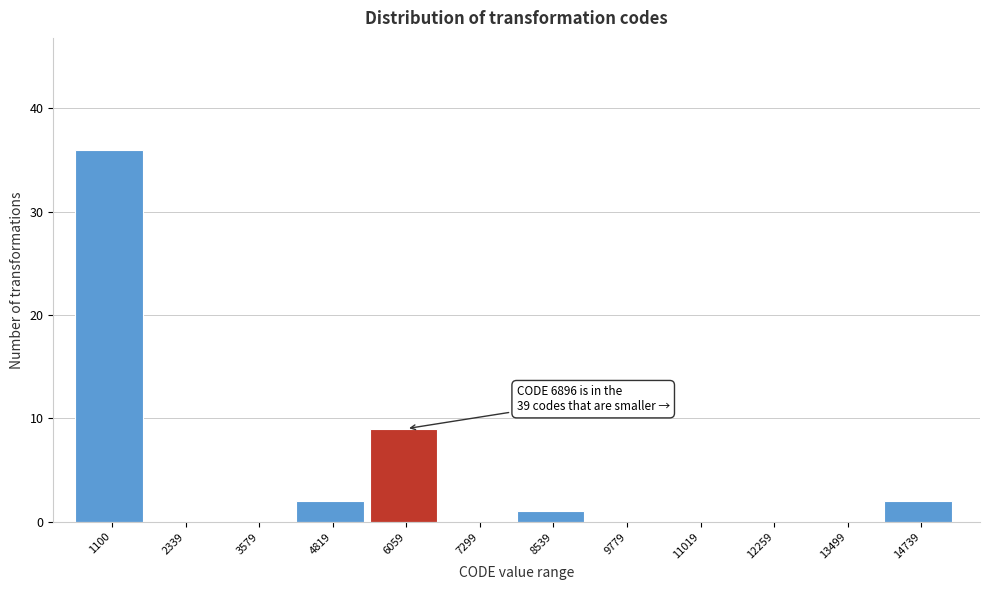

Reading left to right, what are all the values shown in this chart?

1100=36	2339=0	3579=0	4819=2	6059=9	7299=0	8539=1	9779=0	11019=0	12259=0	13499=0	14739=2